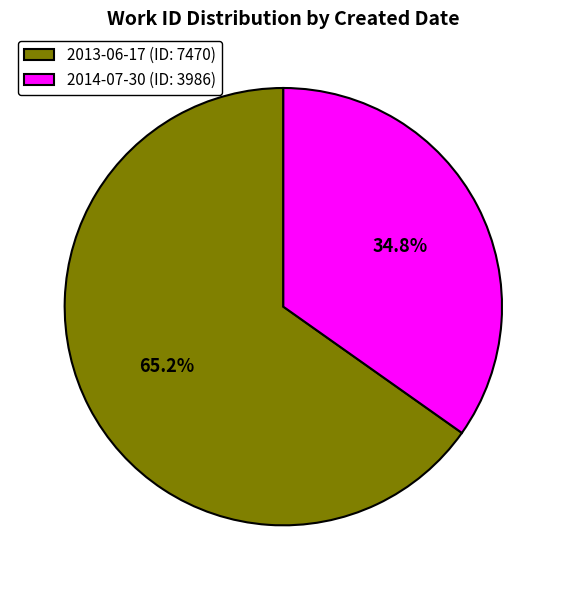

How many slices are in this pie chart?

2